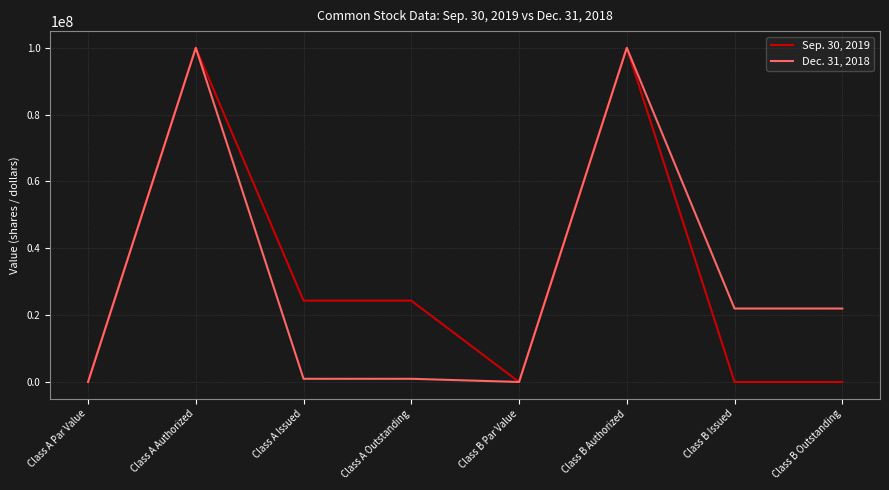

What is the spread (max minus min) of values at Class A Issued?

23382068